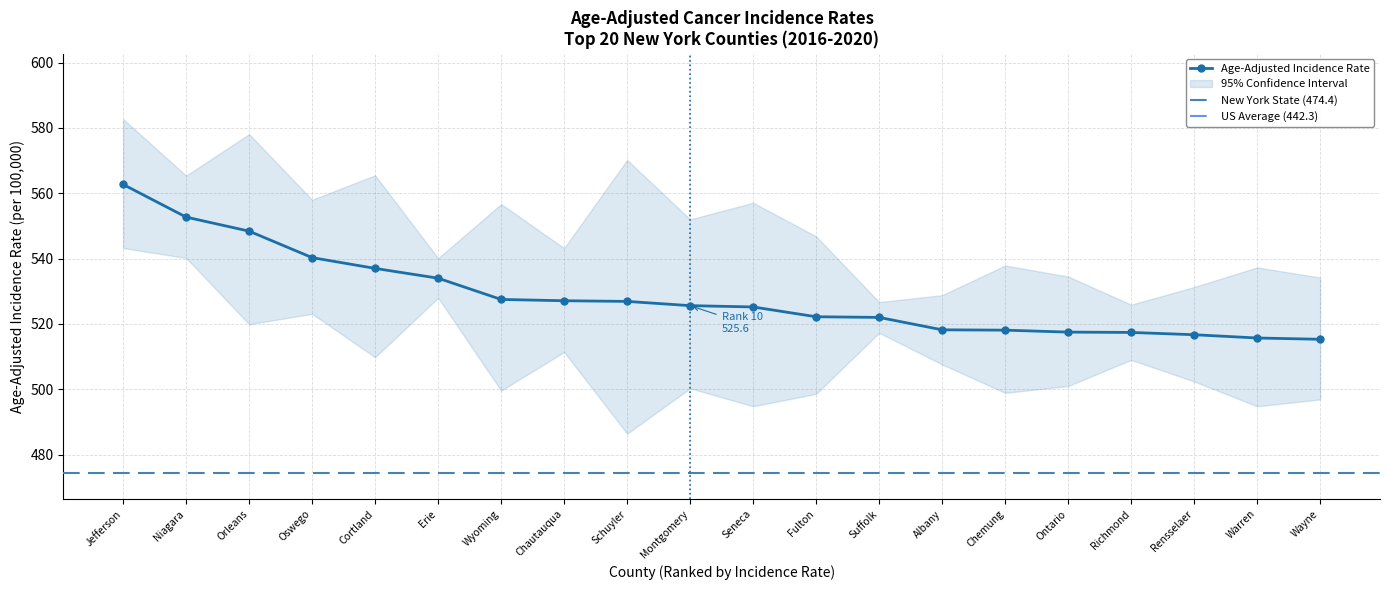

Reading right to left, what are all the values shown in this chart?

Wayne=515.3	Warren=515.7	Rensselaer=516.7	Richmond=517.4	Ontario=517.5	Chemung=518.1	Albany=518.2	Suffolk=522.0	Fulton=522.2	Seneca=525.2	Montgomery=525.6	Schuyler=526.9	Chautauqua=527.1	Wyoming=527.5	Erie=534.0	Cortland=537.0	Oswego=540.3	Orleans=548.4	Niagara=552.7	Jefferson=562.7